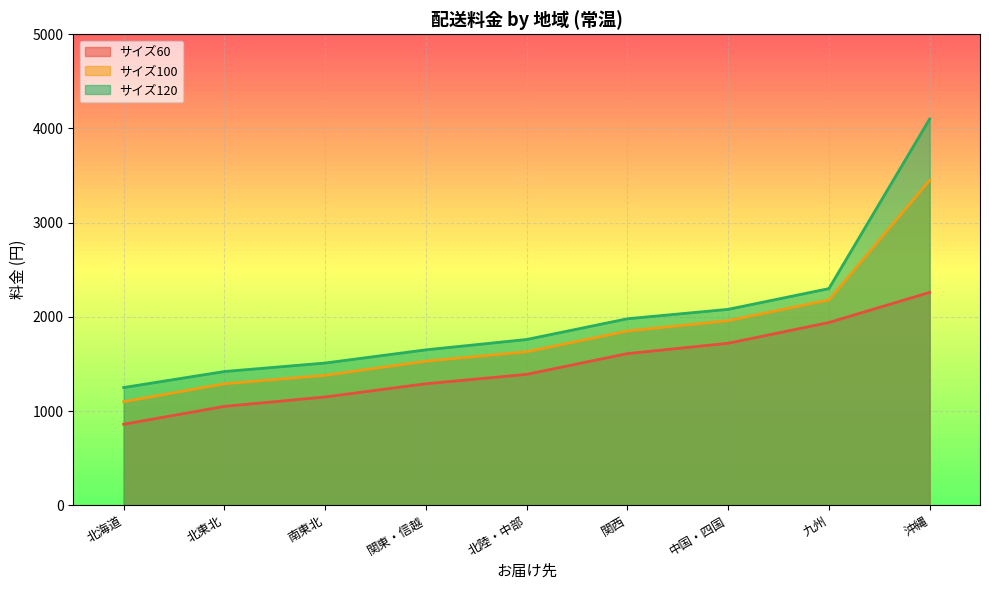

Reading left to right, transcribe all the data shown in this chart.

サイズ60: 860	1050	1150	1290	1390	1610	1720	1940	2260
サイズ100: 1100	1290	1380	1530	1630	1850	1960	2180	3450
サイズ120: 1250	1420	1510	1650	1760	1980	2080	2300	4100